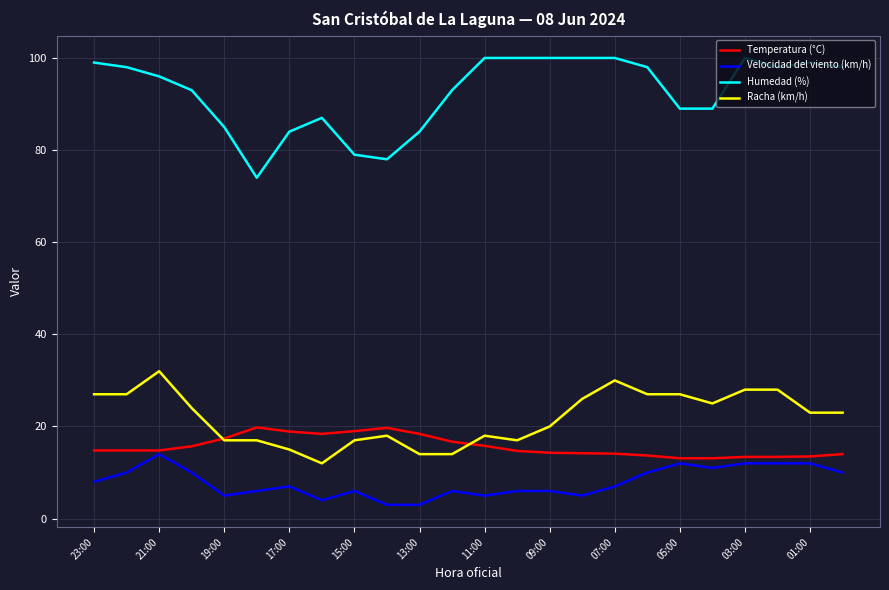

Rank the series by their maximum value, from lowest to highest.

Velocidad del viento (km/h), Temperatura (°C), Racha (km/h), Humedad (%)